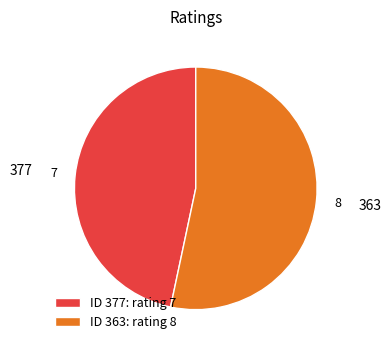

Between 377 and 363, which is larger?

363